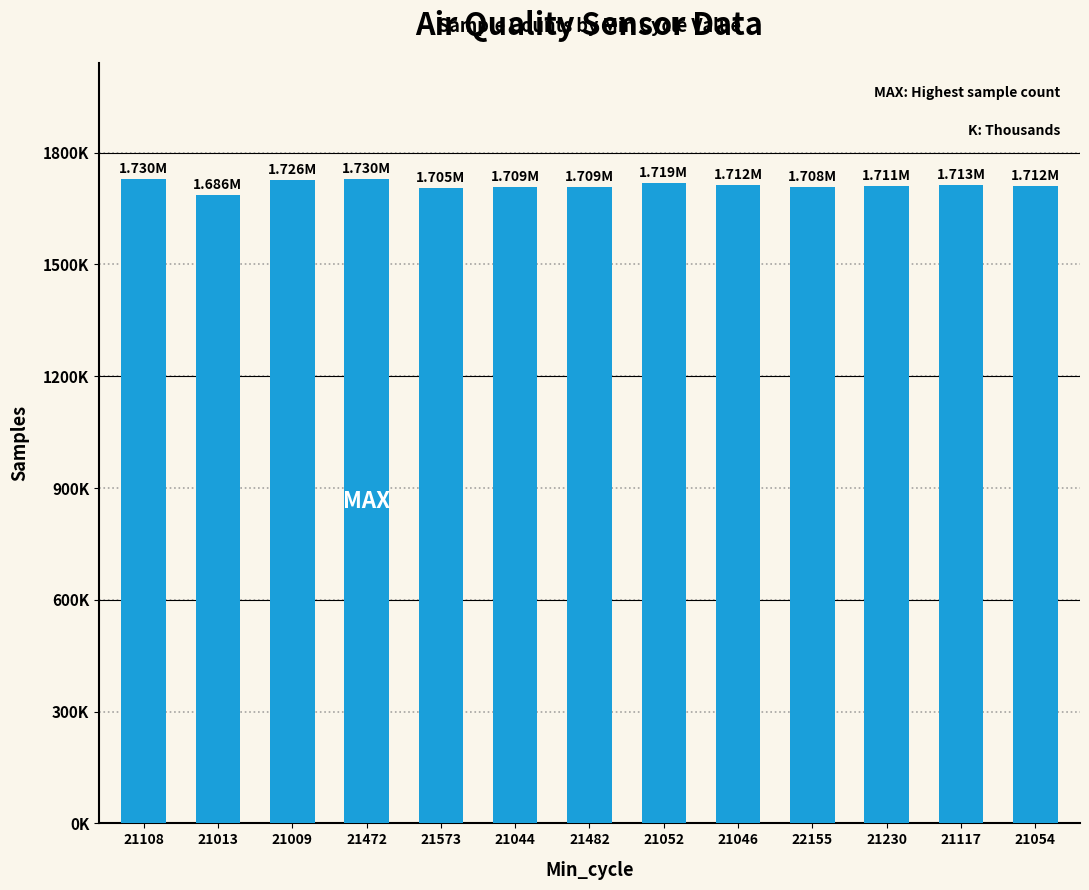

What is the approximate value at 21108?

1729698